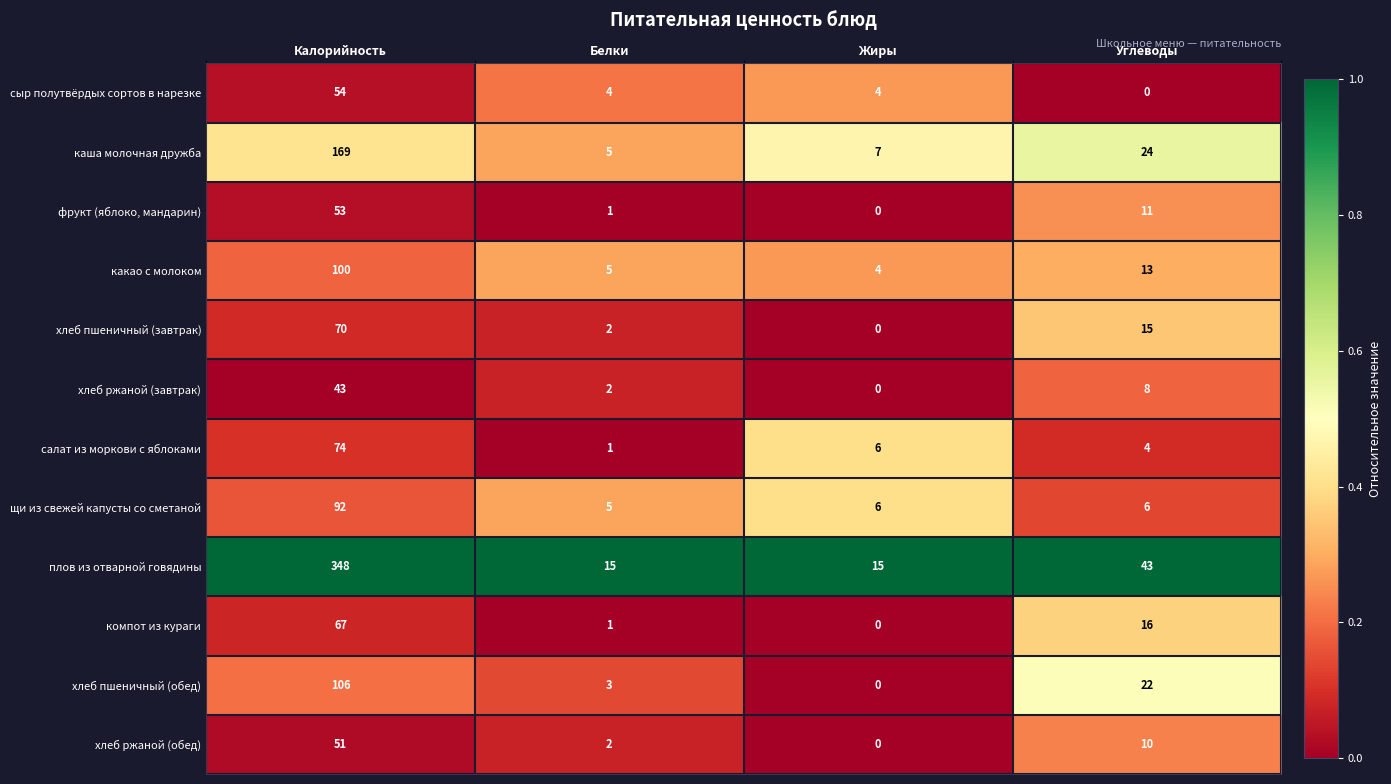

Count the number of categories in the chart.

4